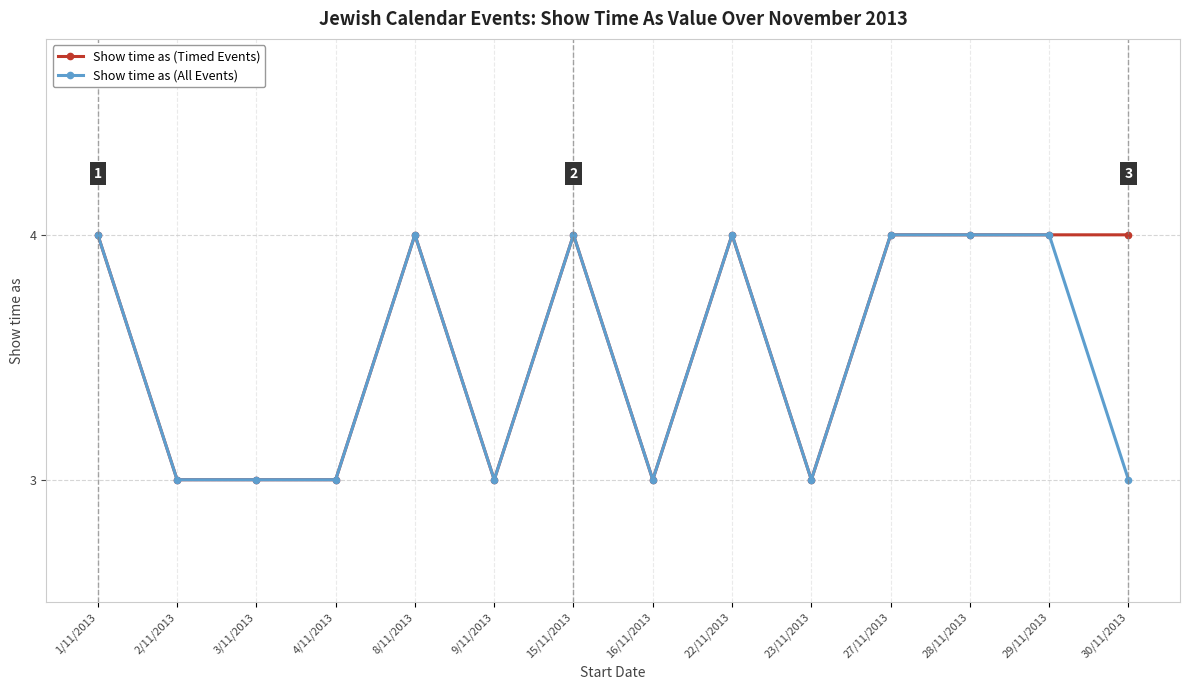

Reading right to left, transcribe all the data shown in this chart.

Show time as (Timed Events): 4	4	4	4	3	4	3	4	3	4	3	3	3	4
Show time as (All Events): 3	4	4	4	3	4	3	4	3	4	3	3	3	4